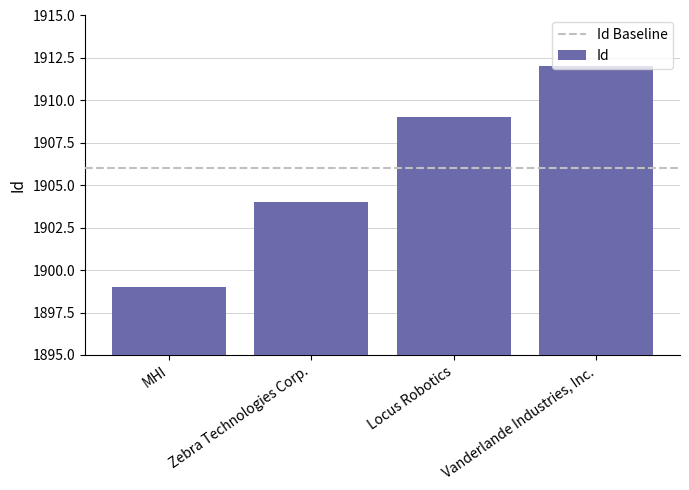

What is the difference between the second highest and minimum values?

10